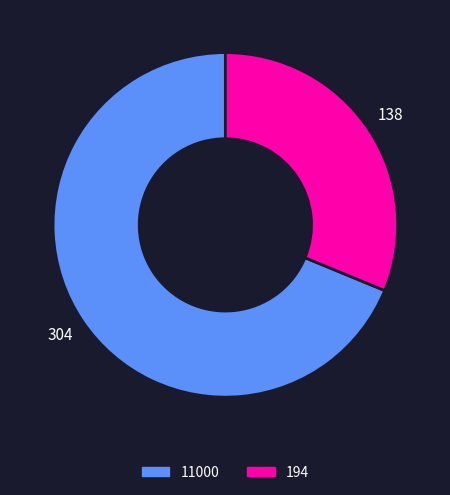

Which slice represents more than half of the pie?

11000